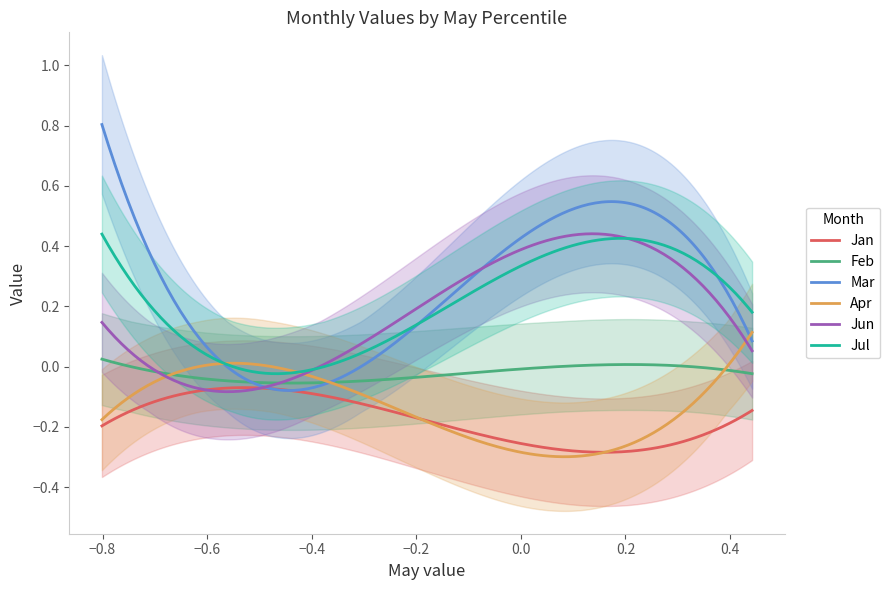

True or false: Apr and Jan intersect in this chart.

True